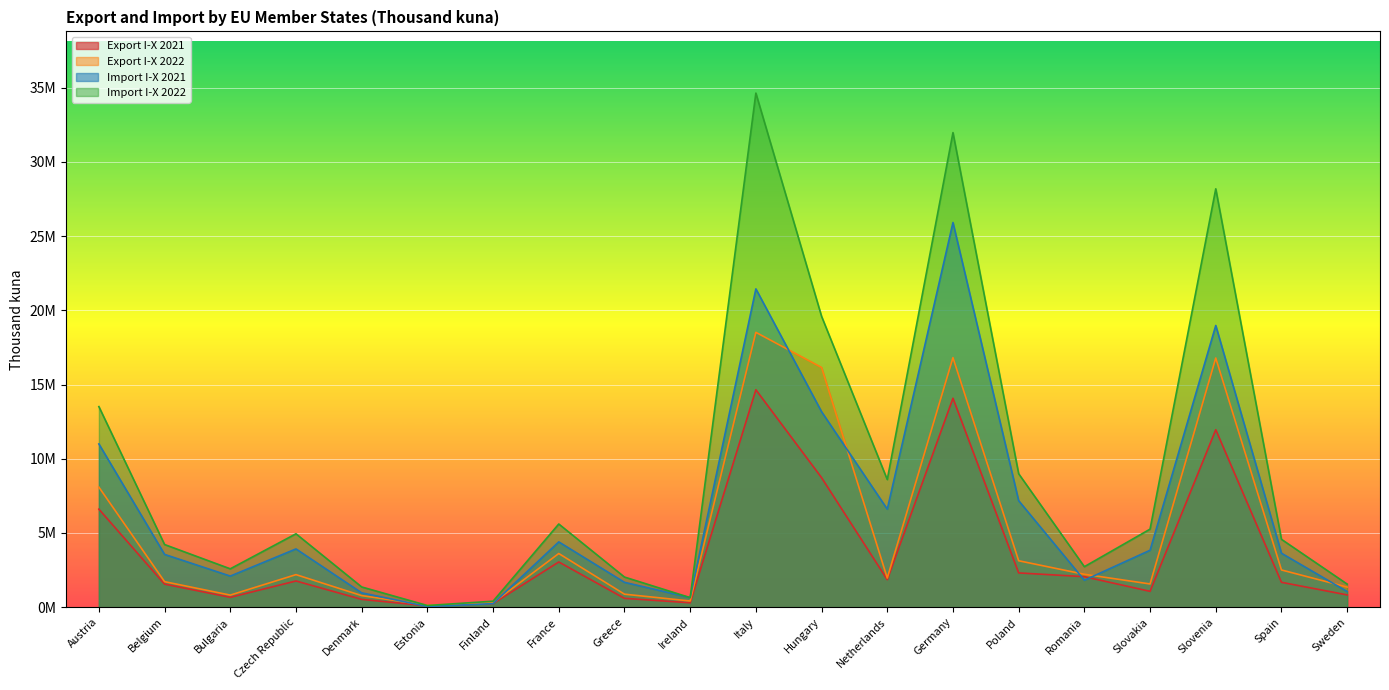

What is the difference between the highest and lowest values at Estonia?

81681